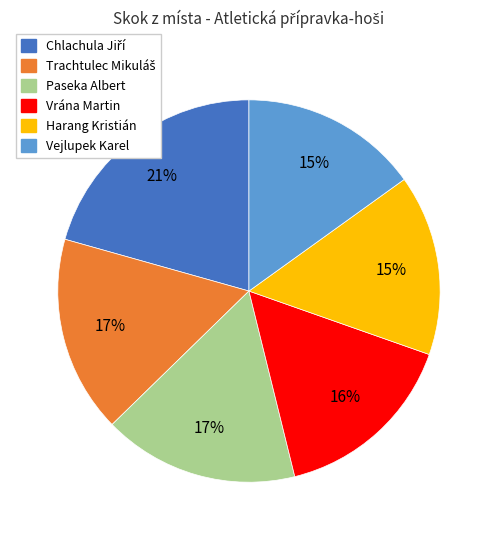

To the nearest percent, what percentage of the pie is Paseka Albert?

17%